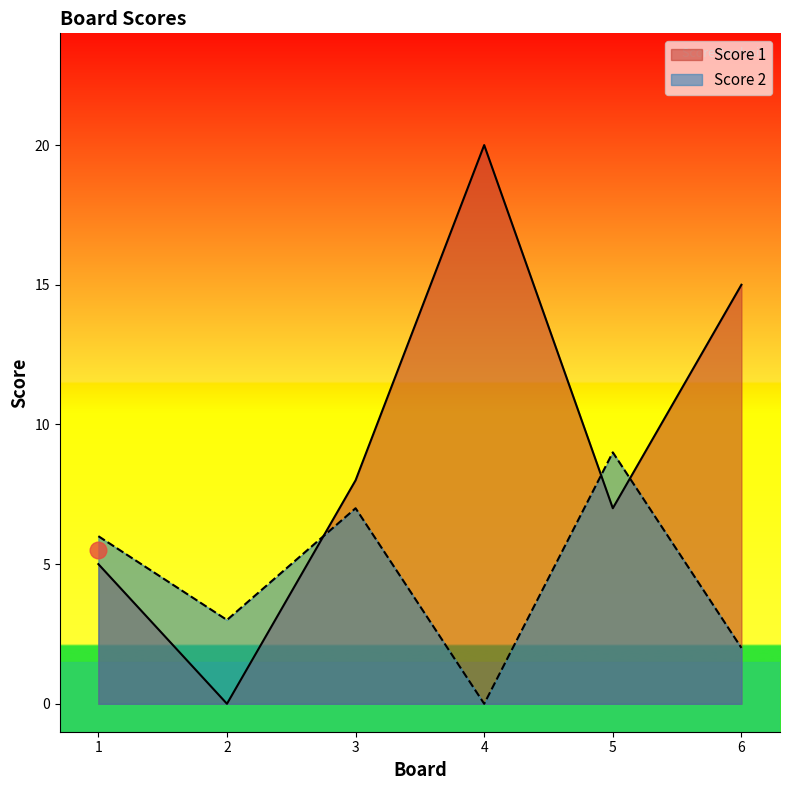

At which category is the sum across all series the highest?

4